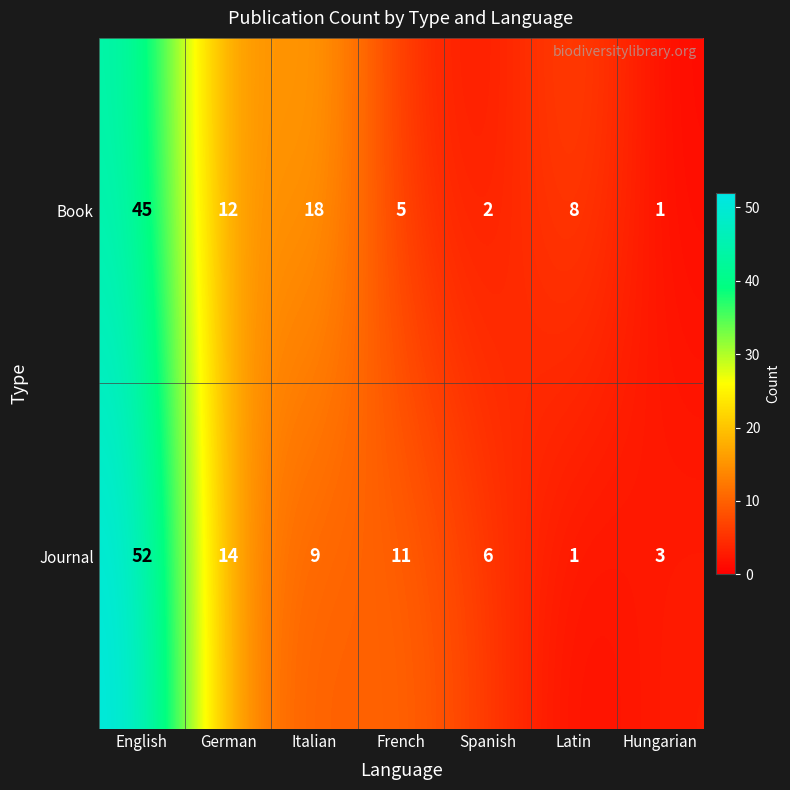

Which series changed the most between English and Spanish?

Journal